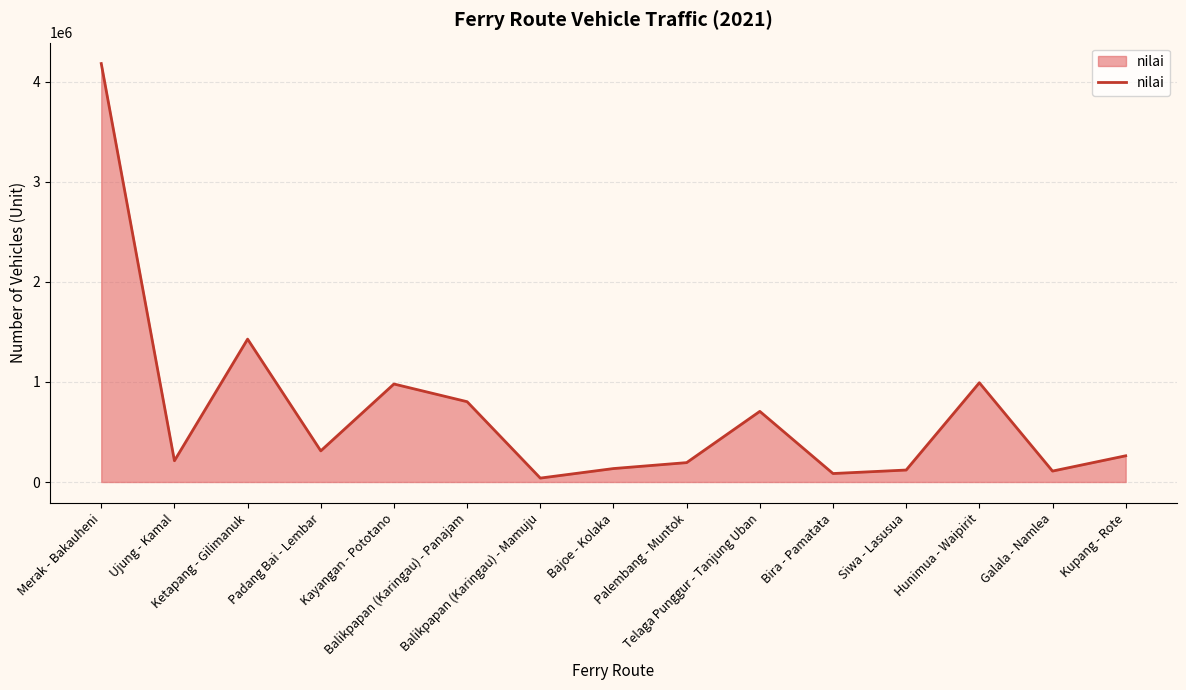

What is the maximum value shown in the chart?

4181994